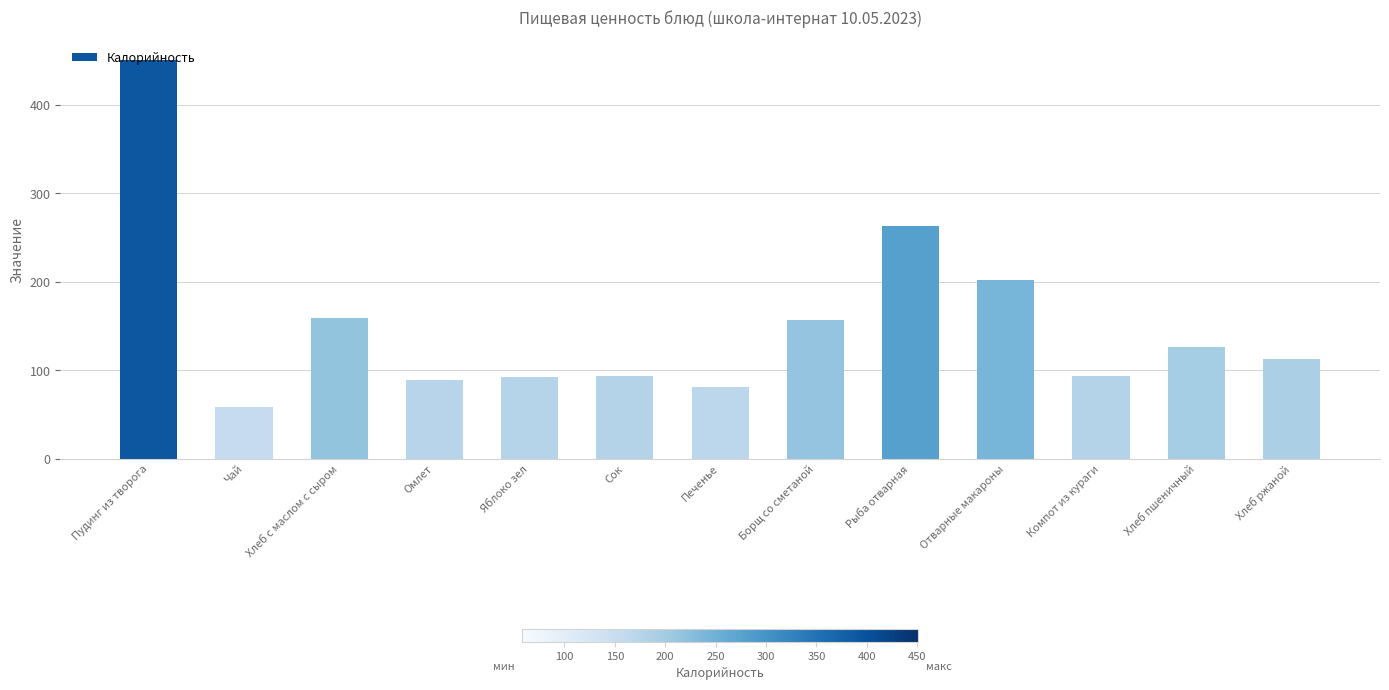

Which has a higher value, Хлеб пшеничный or Борщ со сметаной?

Борщ со сметаной